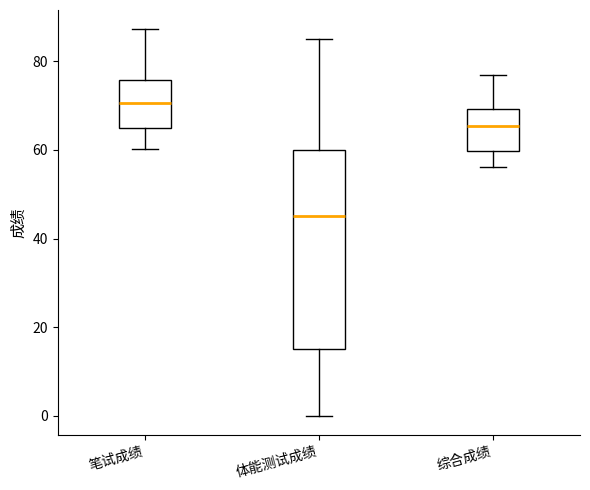

Reading left to right, transcribe this box plot: for each box, give where its median line is, the range the box spans, and where its two whiskers end, as read against the y-axis. The values are not printed on the chart, so give them approximately, as read against the axis.

笔试成绩: median 70, box 66 to 76, whiskers 60 to 88
体能测试成绩: median 46, box 16 to 60, whiskers 0 to 86
综合成绩: median 66, box 60 to 70, whiskers 56 to 76